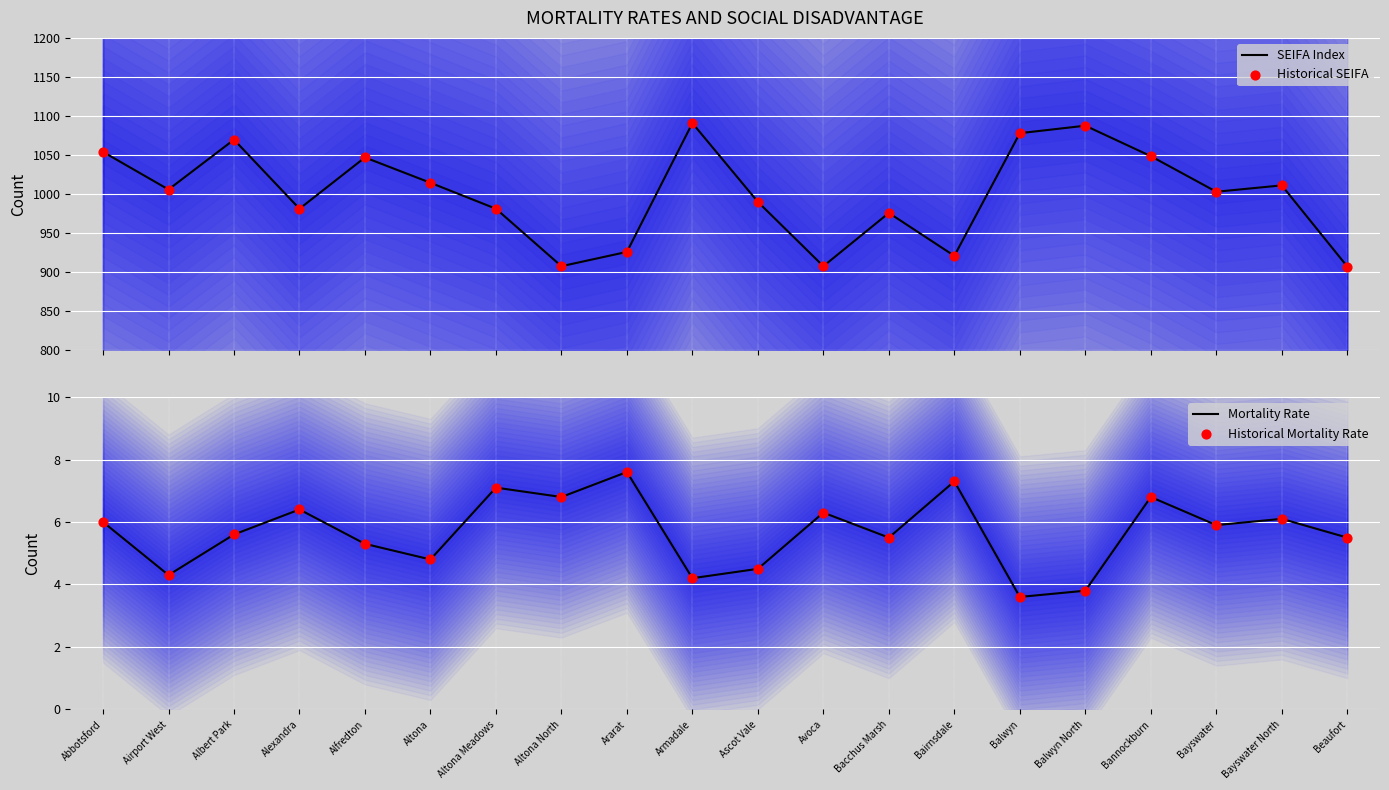

Is the value of Historical SEIFA at Altona North greater than the value of Mortality Rate at Beaufort?

Yes